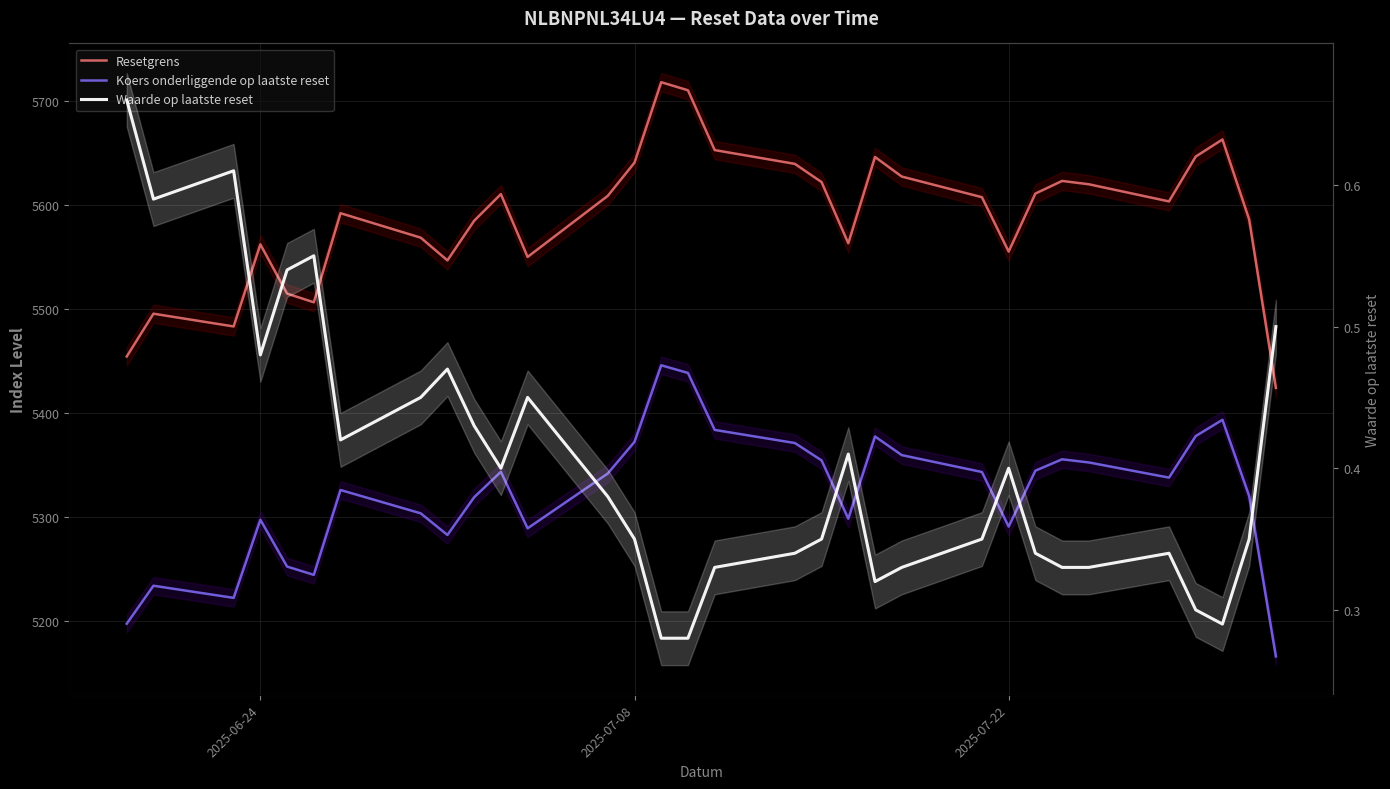

Which series has the largest total across all categories?

Resetgrens